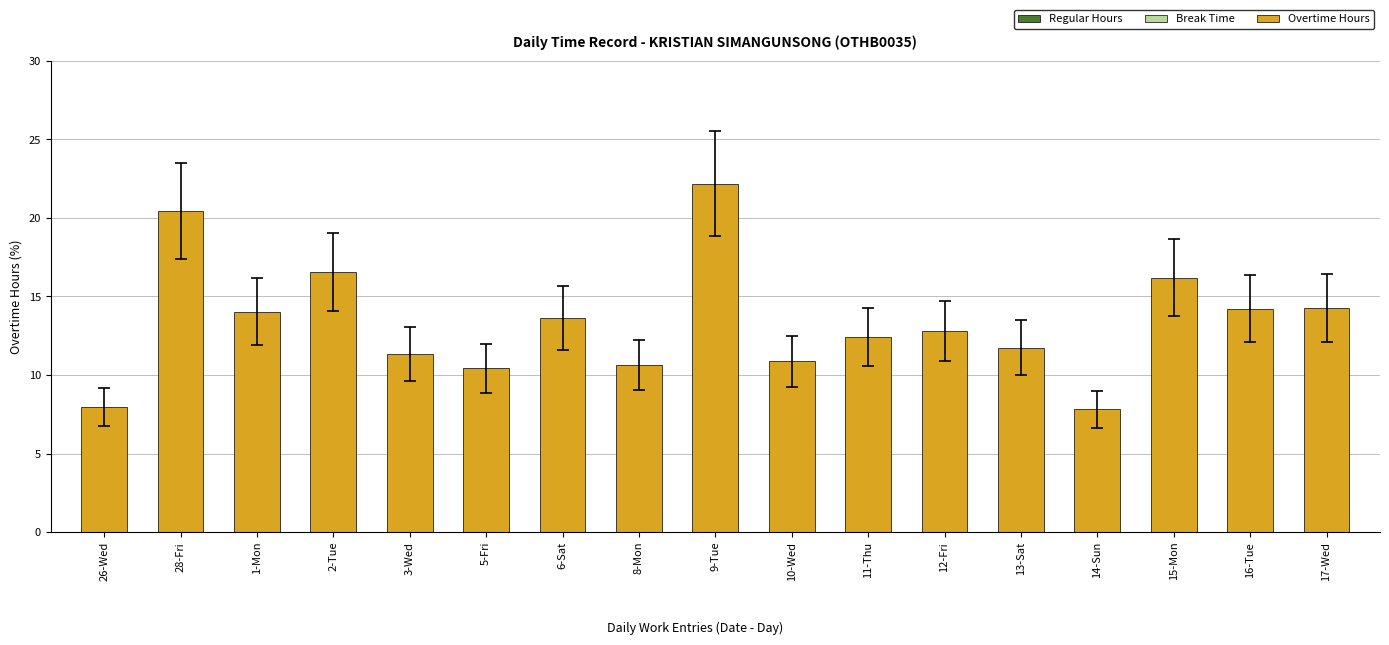

What is the label of the 7th bar from the left?

6-Sat